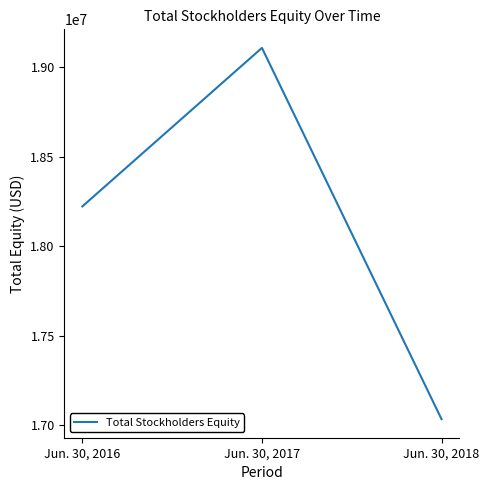

How many values are below 18223801?

1